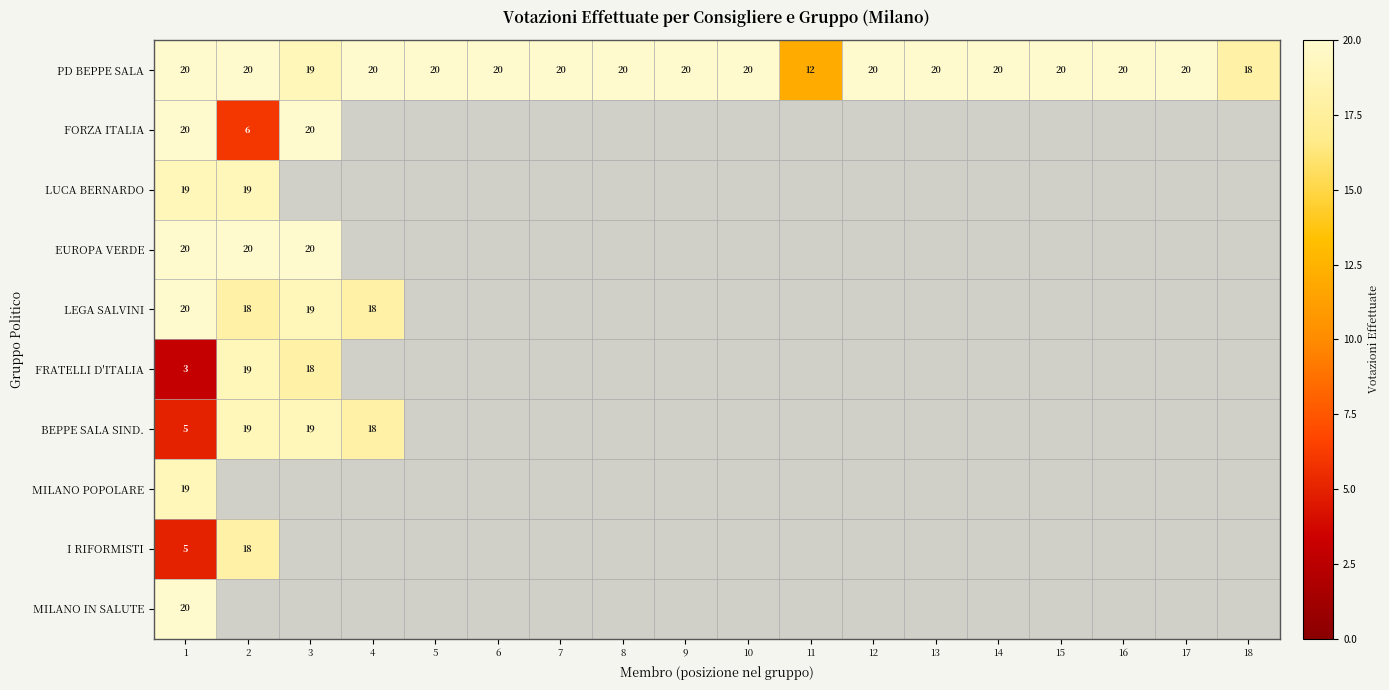

How many distinct data groups are displayed?

10